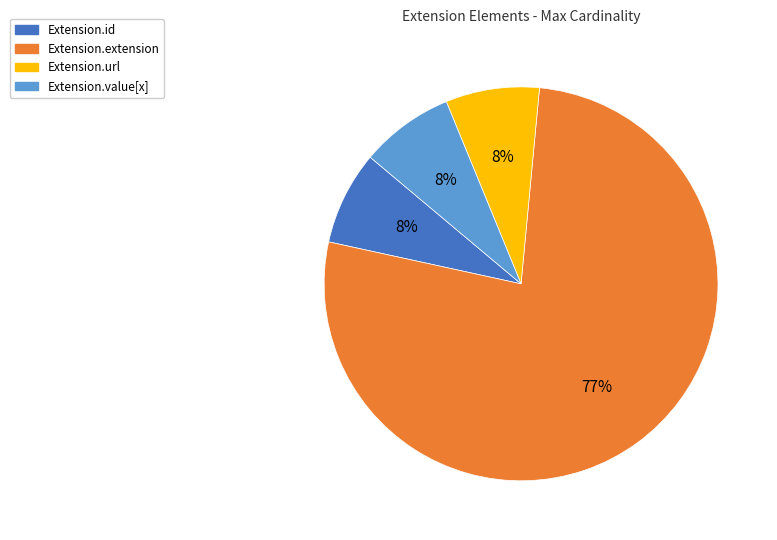

Does Extension.value[x] represent more than half of the total?

No